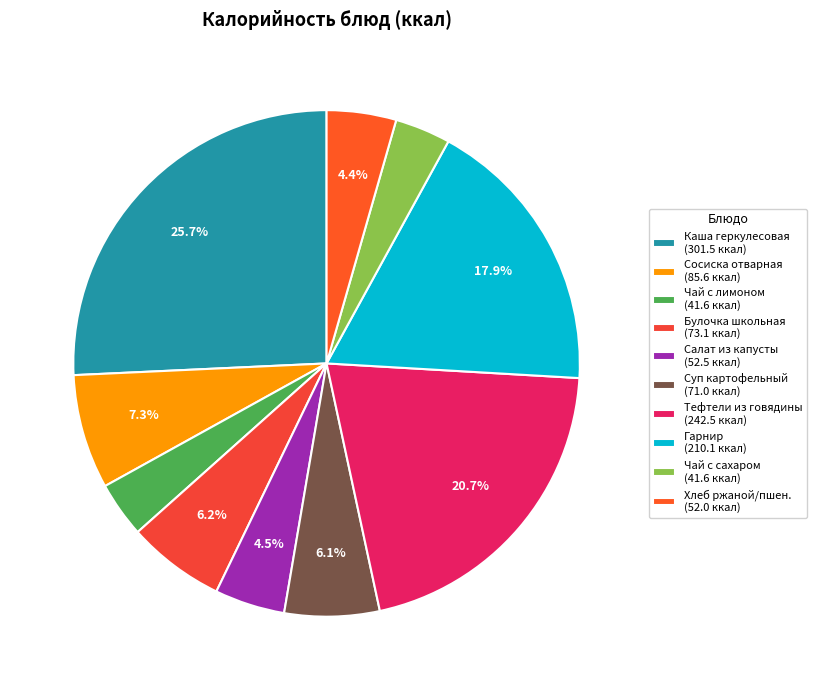

Count the number of slices in the pie.

10